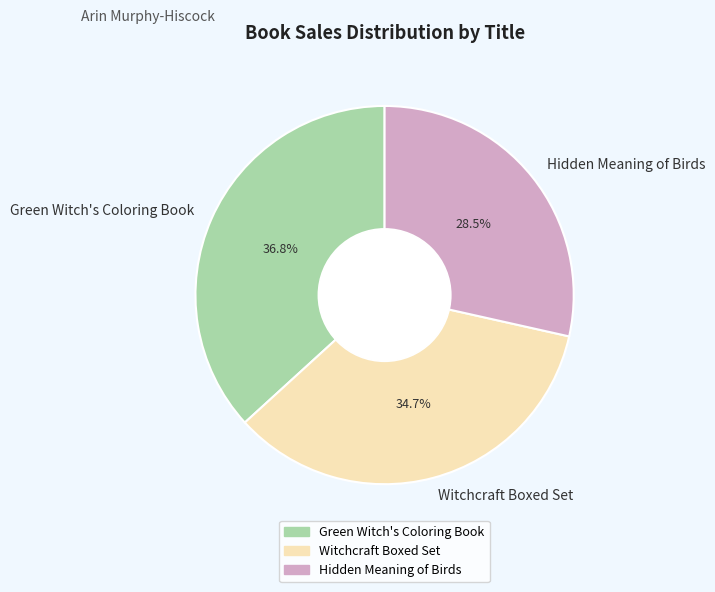

Rank the categories by value from highest to lowest.

Green Witch's Coloring Book, Witchcraft Boxed Set, Hidden Meaning of Birds